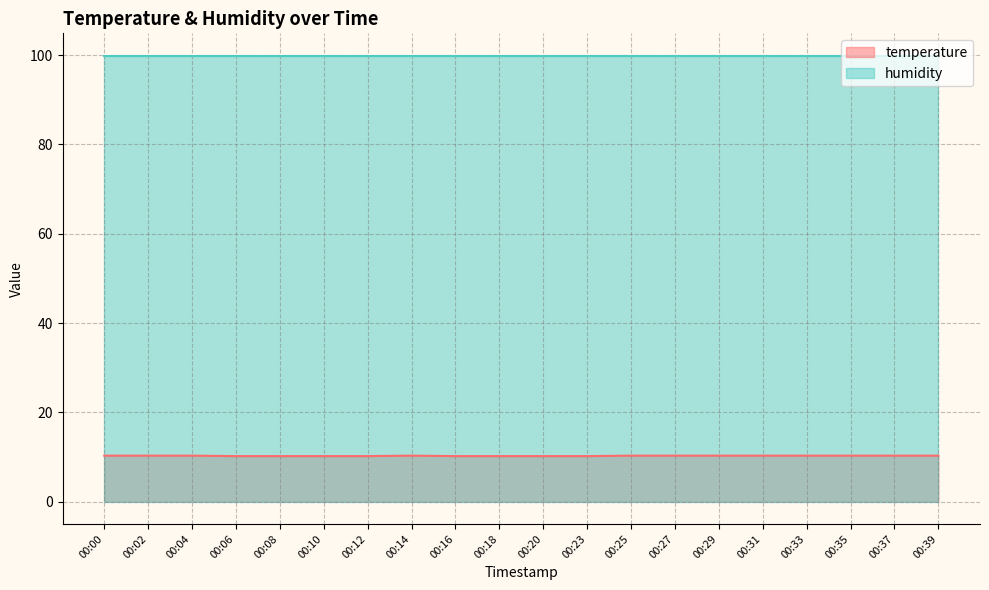

How many points are higher than both their immediate neighbors (excluding endpoints)?

1